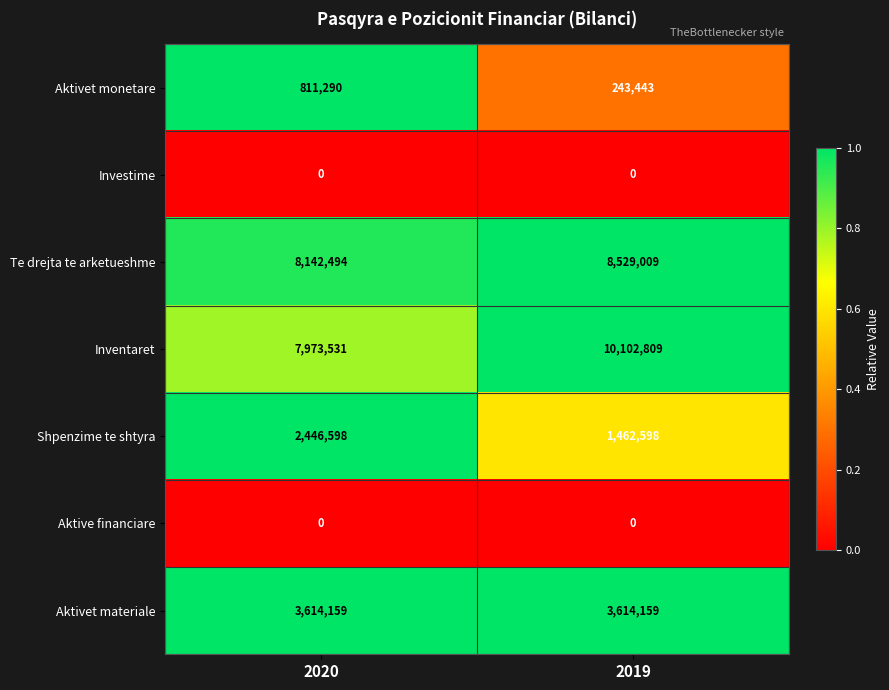

What is the total value across all series at 2020?

22988072